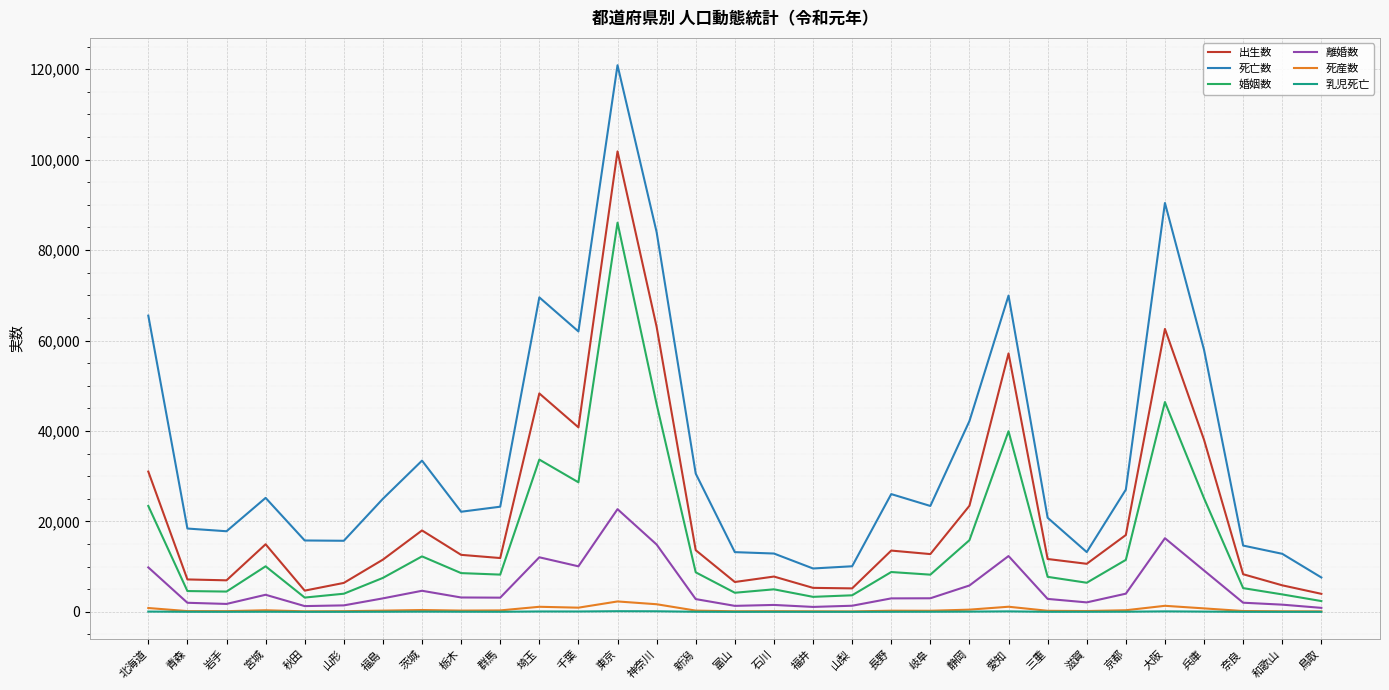

What is the difference between the highest and lowest values at 鳥取?

7594